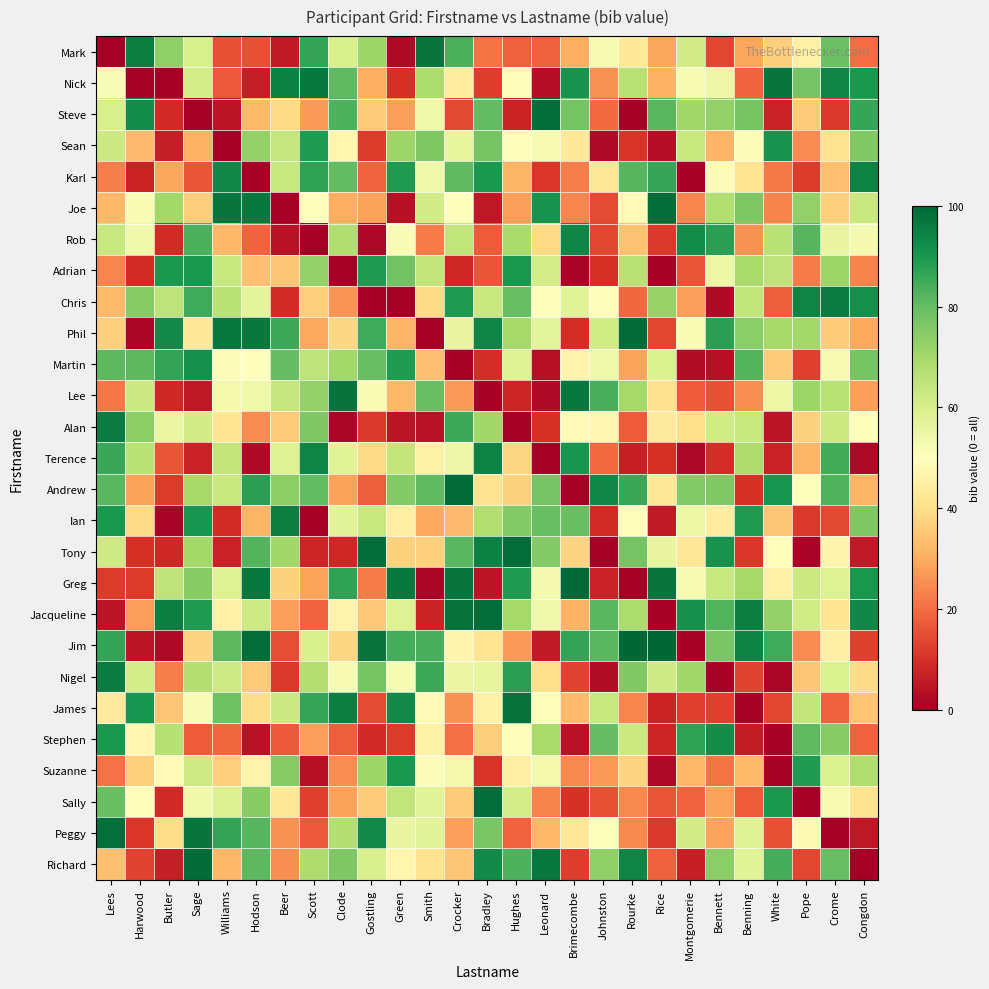

Rank the series by their maximum value, from lowest to highest.

Suzanne, Adrian, Sean, Martin, Stephen, Rob, Terence, Karl, Ian, Chris, Nigel, Alan, Nick, Mark, Lee, James, Peggy, Joe, Jacqueline, Sally, Tony, Steve, Richard, Phil, Andrew, Greg, Jim